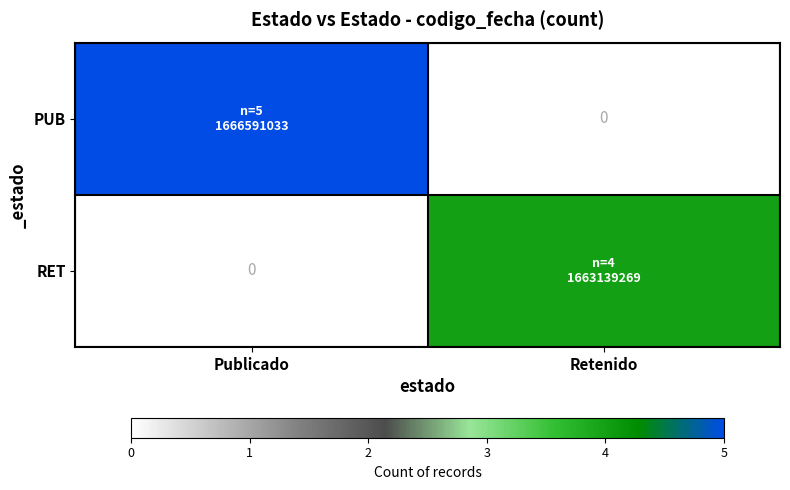

What is the difference between the highest and lowest values at Publicado?

5